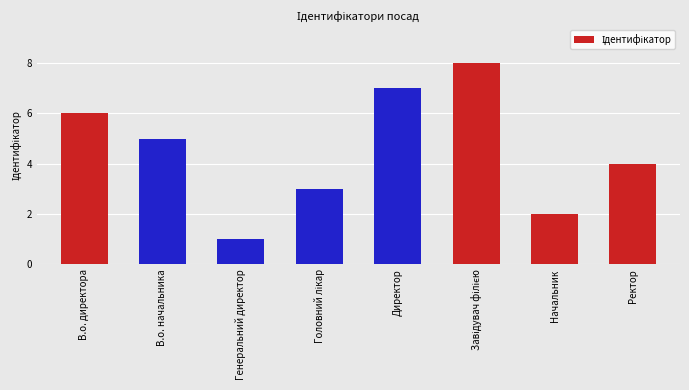

How many values are between 3 and 7?

5